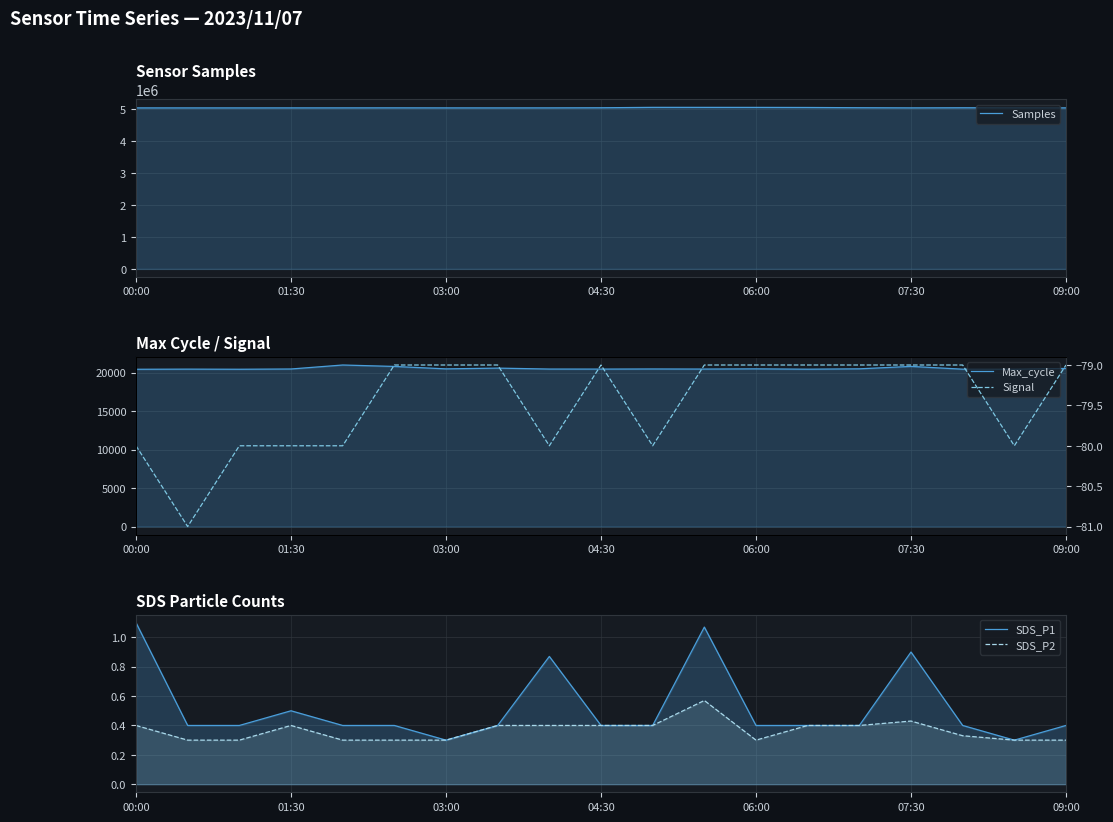

What position from the left is 01:30?

2